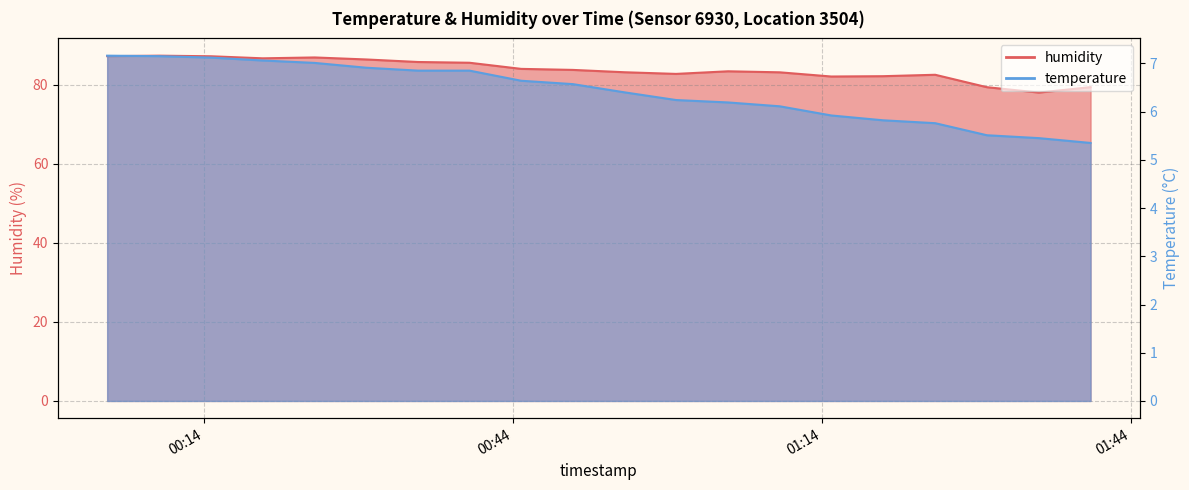

True or false: humidity and temperature cross at least once.

False